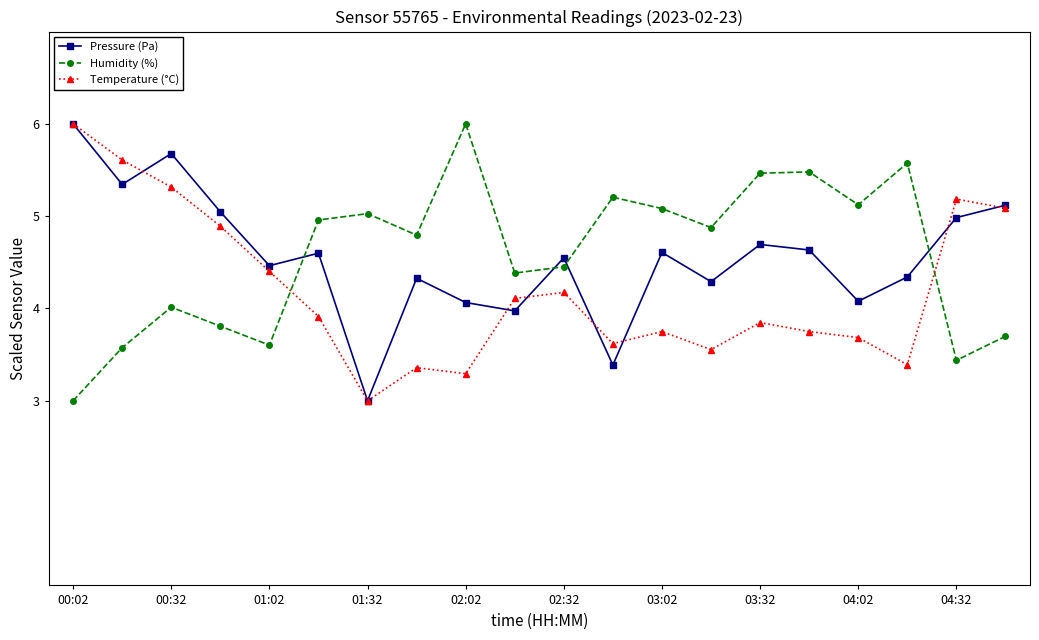

What is the value of the Humidity (%) point at the 4th from the left?

3.8